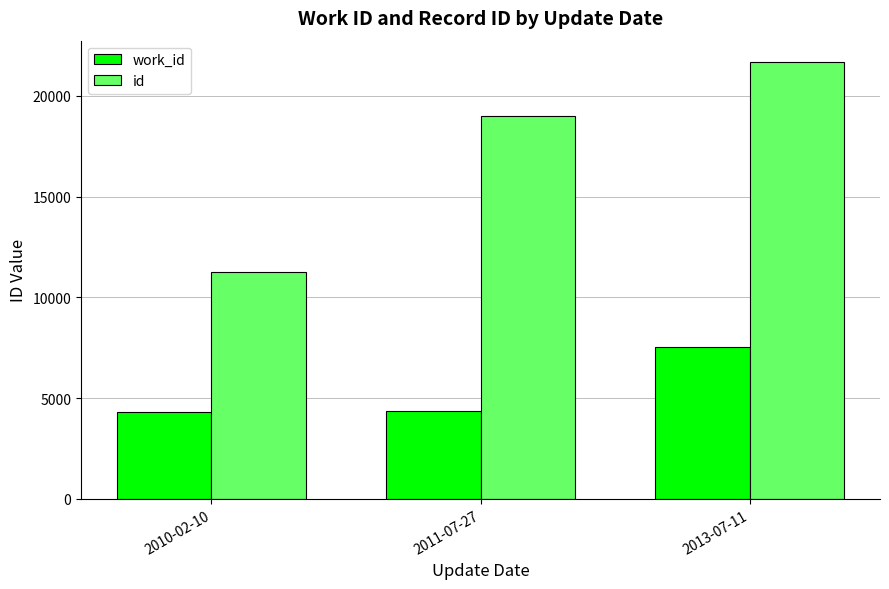

Rank the series by their average value, from highest to lowest.

id, work_id